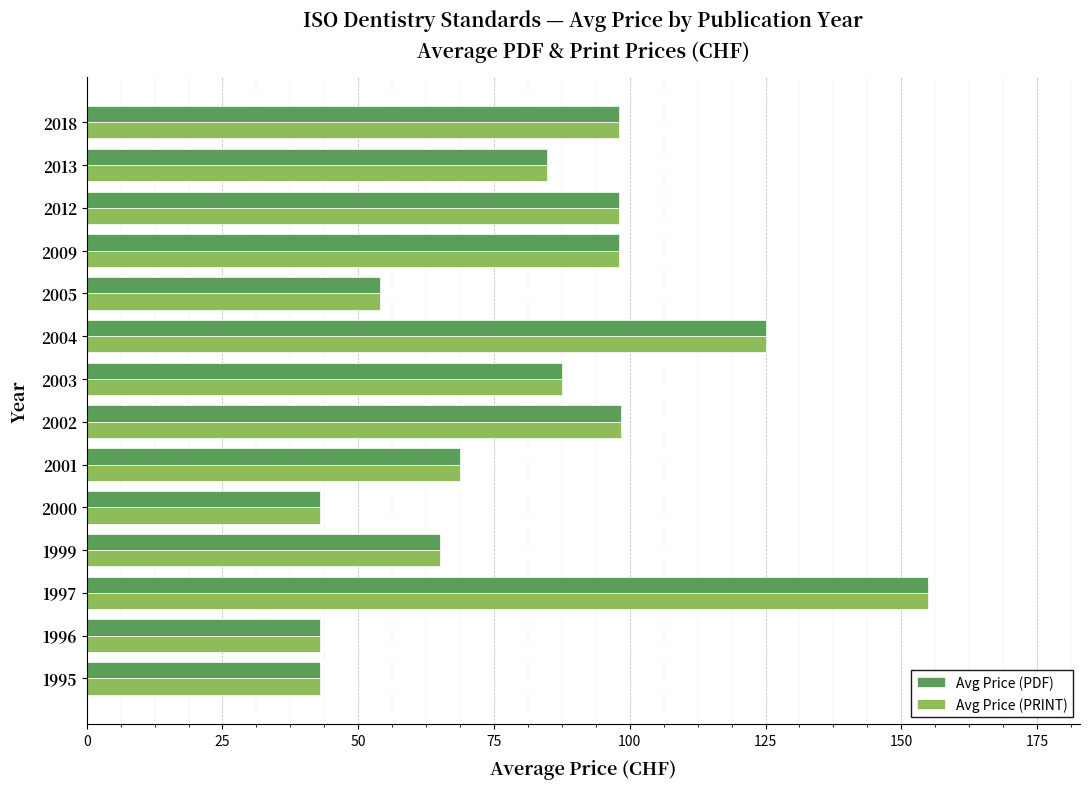

At how many categories does at least one series exceed 46?

11